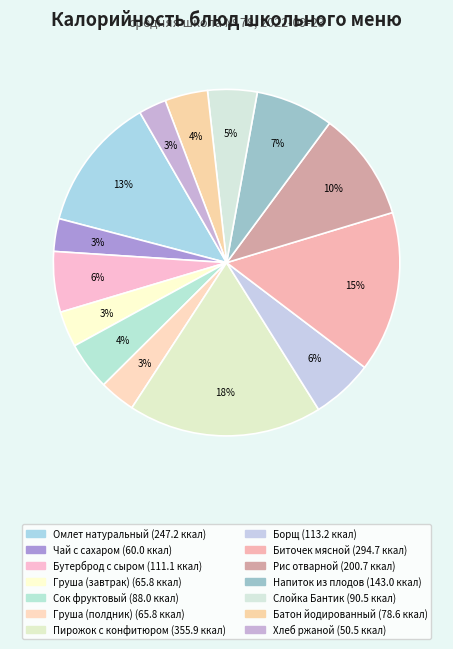

True or false: Груша (полдник) accounts for 3% of the total.

True